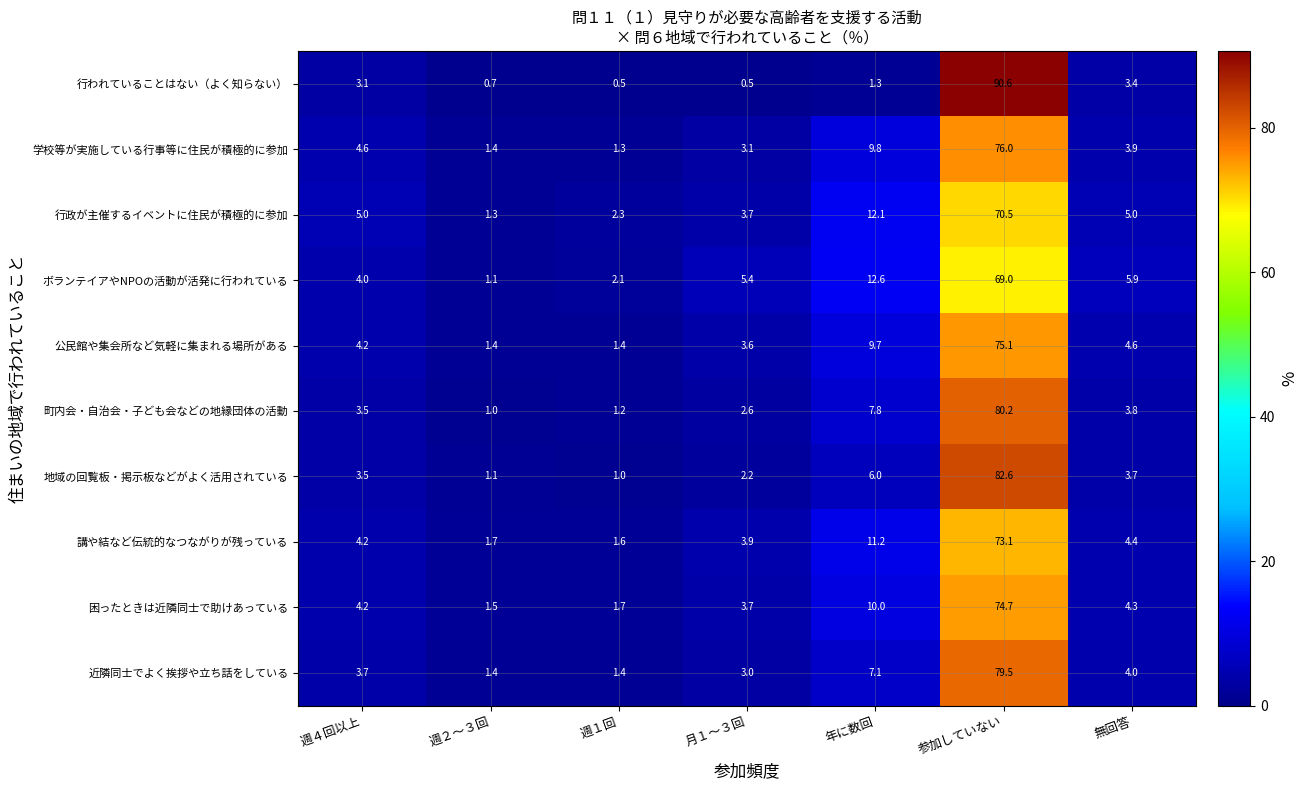

The 町内会・自治会・子ども会などの地縁団体の活動 series shows 1.0 at 週２～３回. True or false?

True